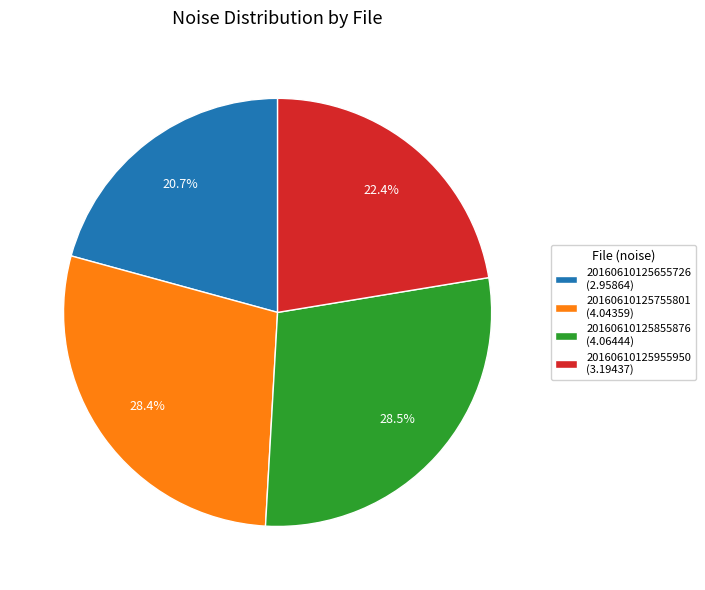

To the nearest percent, what is the difference between the largest and smallest slice percentages?

8%